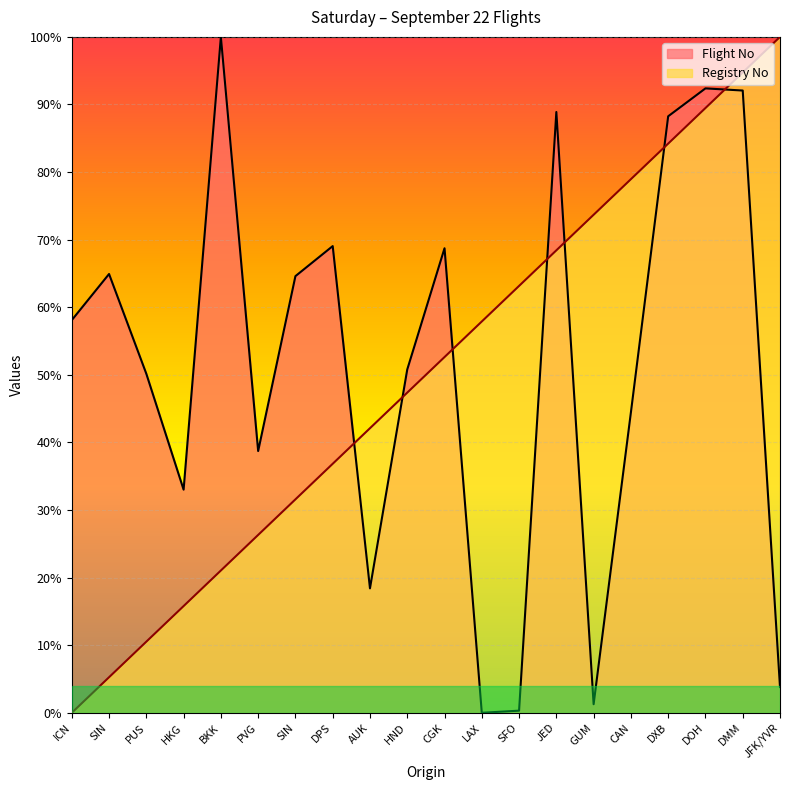

At which category does Flight No reach its first local valley?

HKG